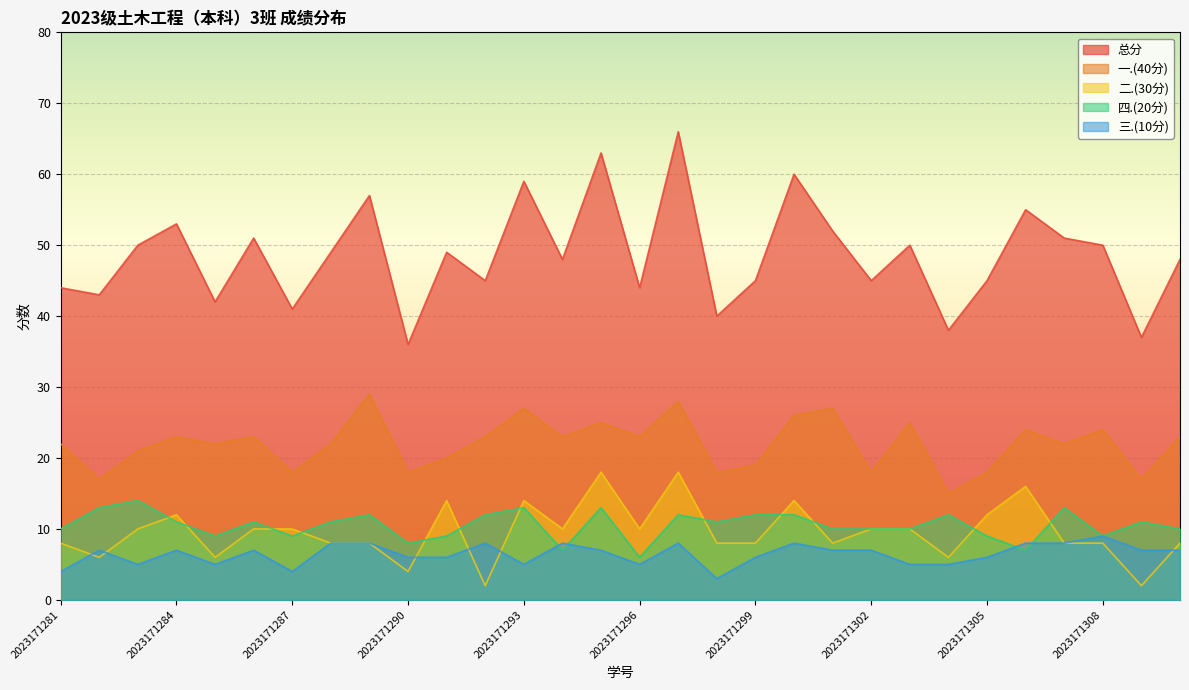

What is the approximate value of 一.(40分) at 2023171310?

23